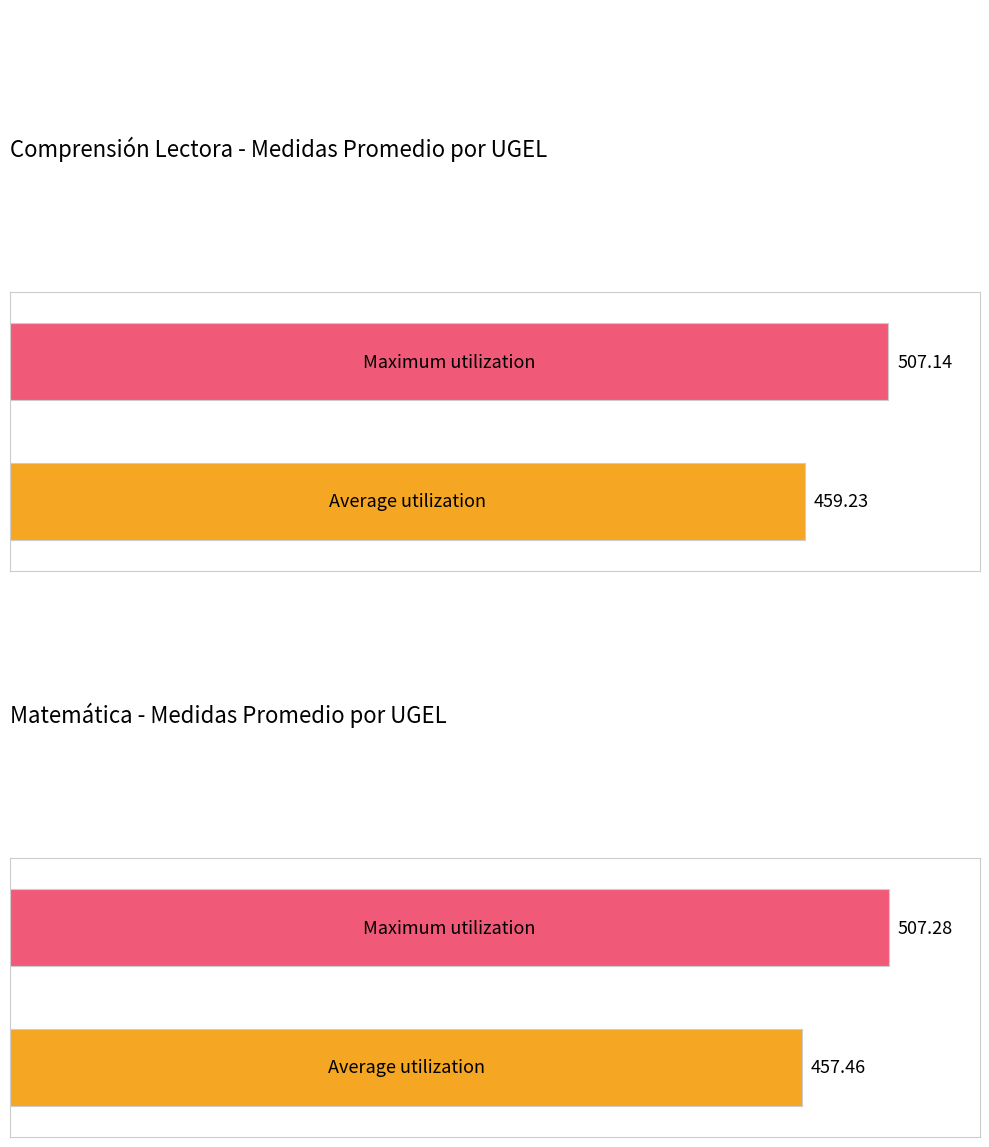

Rank the series by their average value, from highest to lowest.

Medida Promedio en Comprensión Lectora, Medida Promedio en Matemática